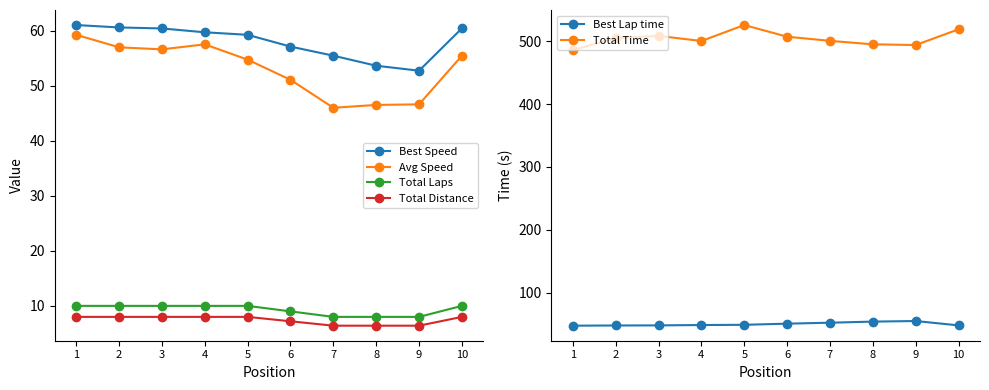

Rank the series by their maximum value, from highest to lowest.

Total Time, Best Speed, Average Speed, Best Lap time, Total Laps, Total Distance